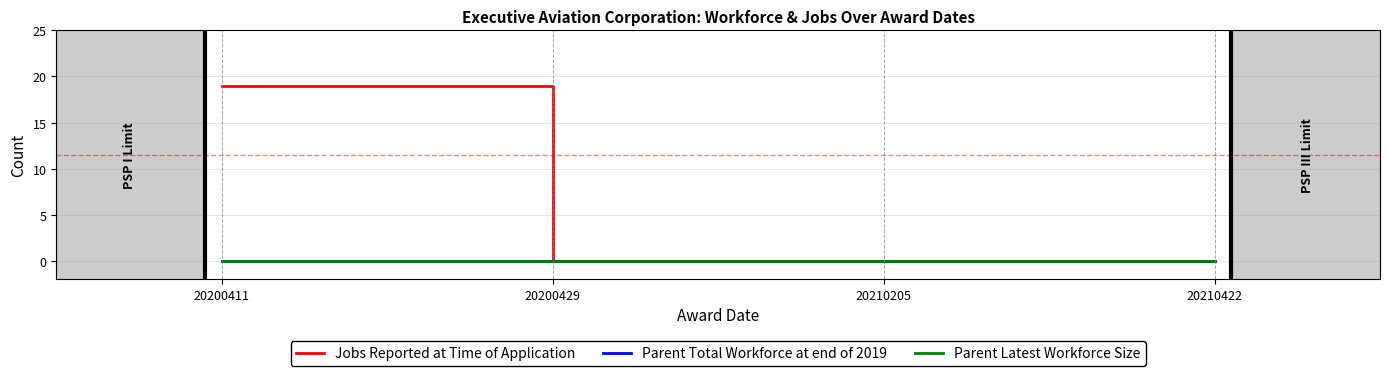

Which has a higher value, 20210422 or 20200411?

20200411